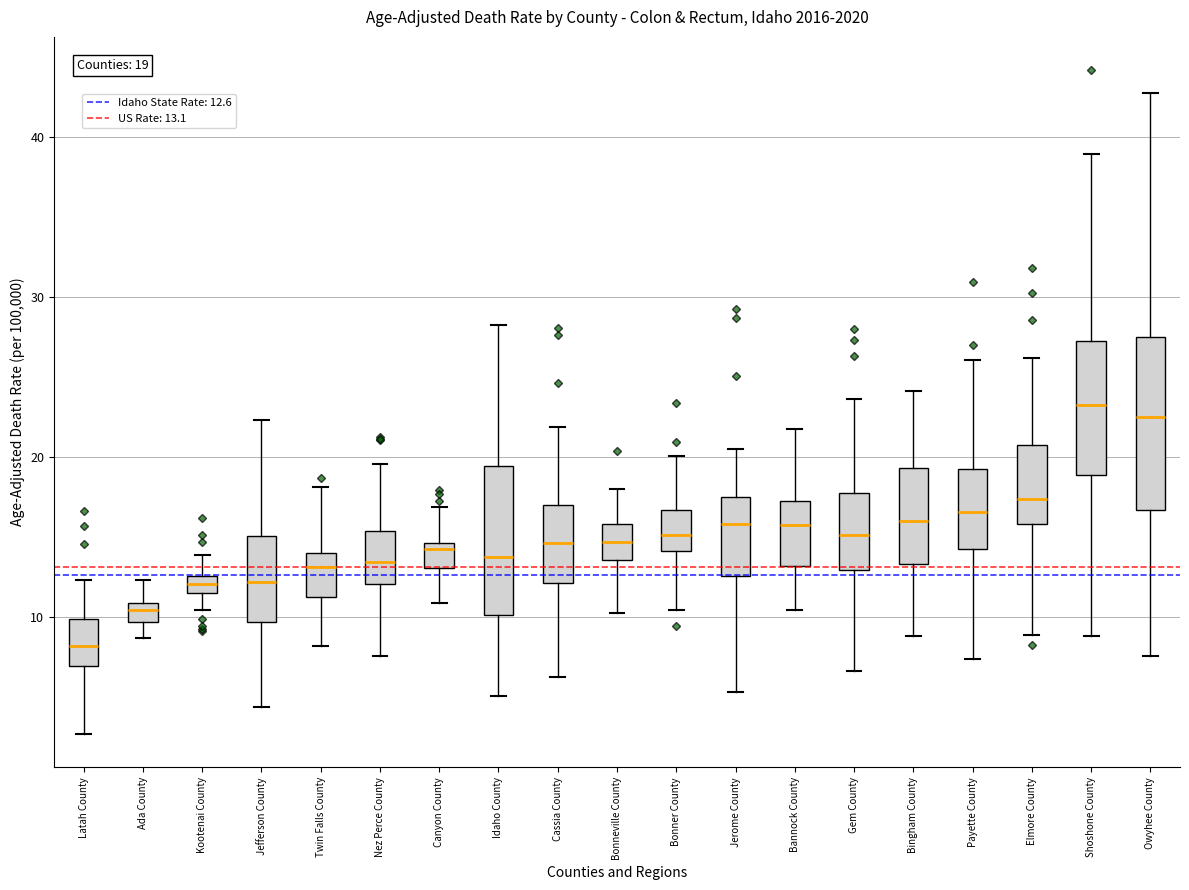

Comparing the boxes themselves (not the whiskers), which one is the tallest?

Owyhee County